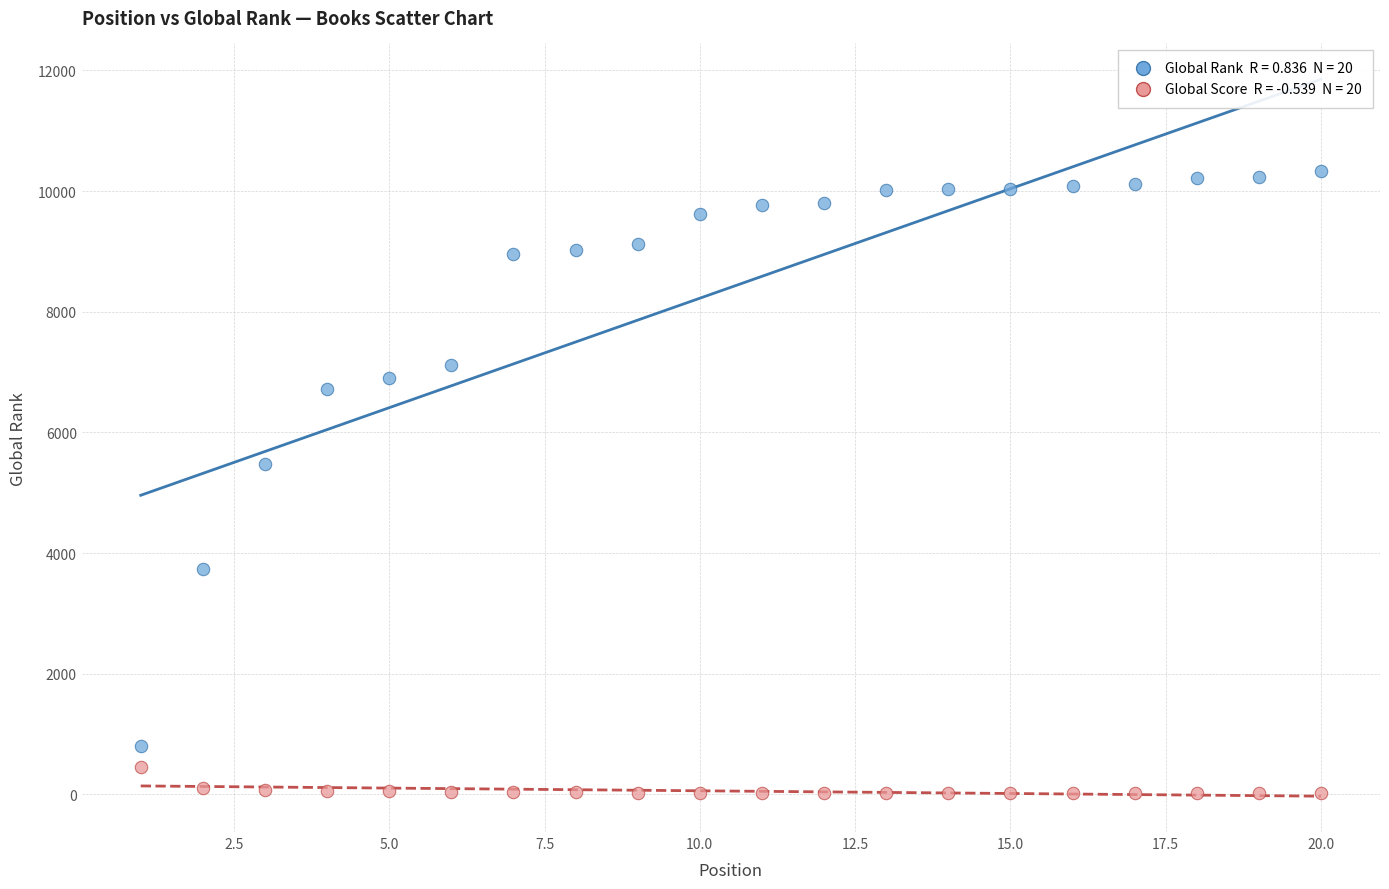

Across all data points, what is the range of X values (max minus min)?

19